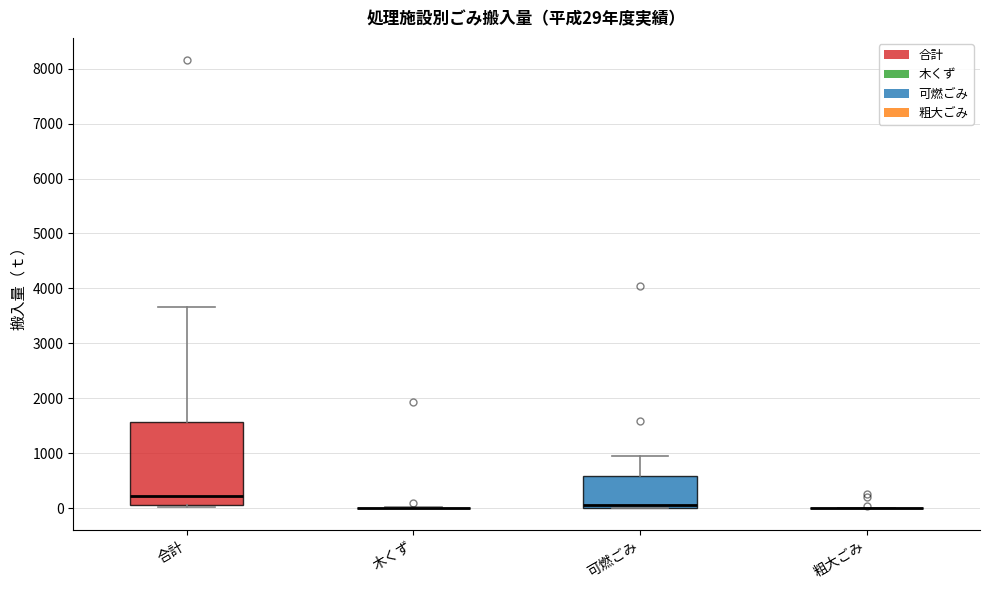

Which box is the tallest, from its lower edge to its upper edge?

合計